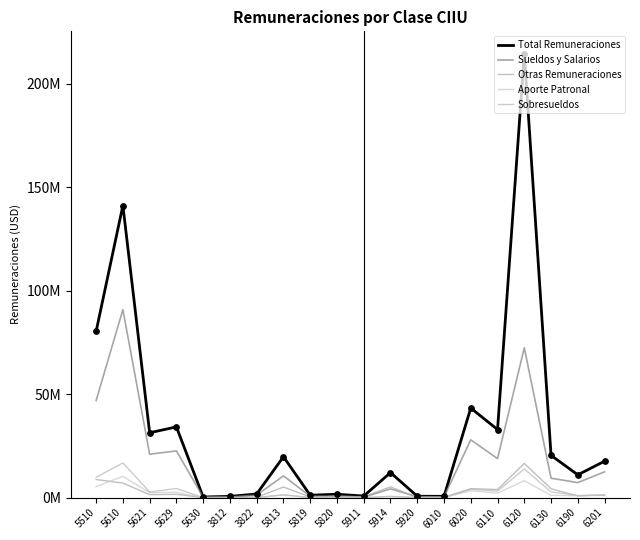

Does the chart have visible grid lines?

No